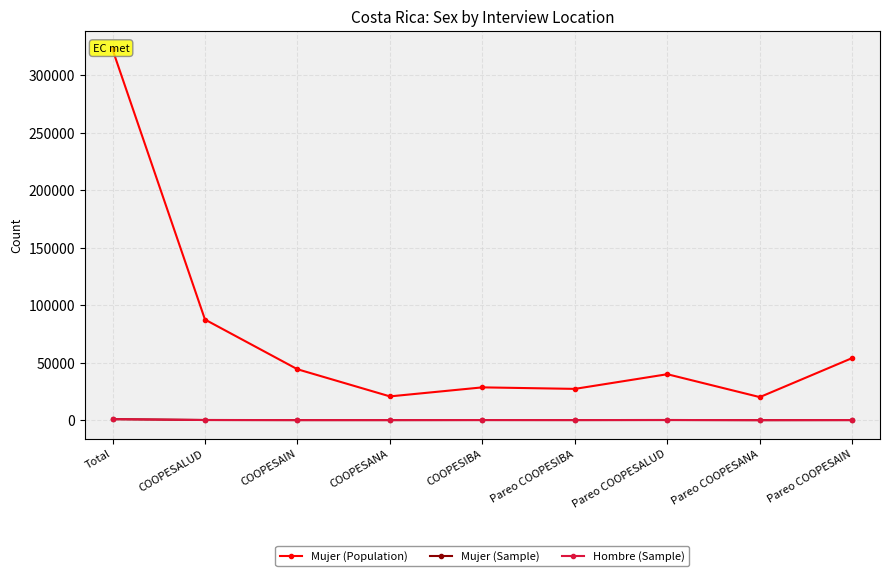

What is the label of the 6th point from the left?

Pareo COOPESIBA